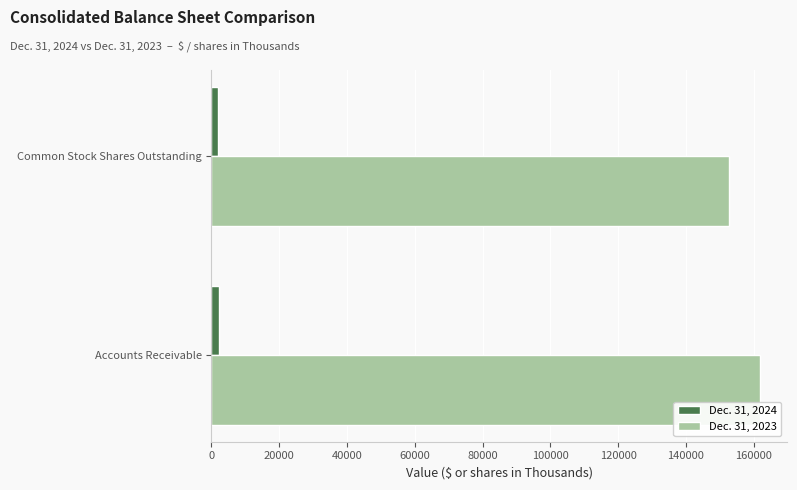

Which series has the largest total across all categories?

Dec. 31, 2023